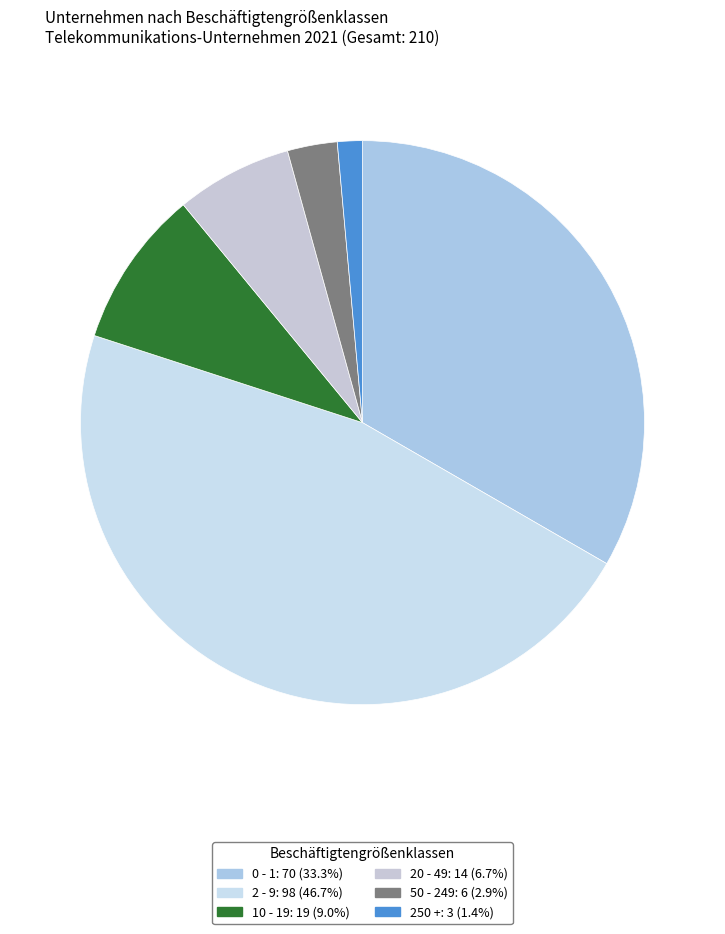

How many segments does this pie chart have?

6